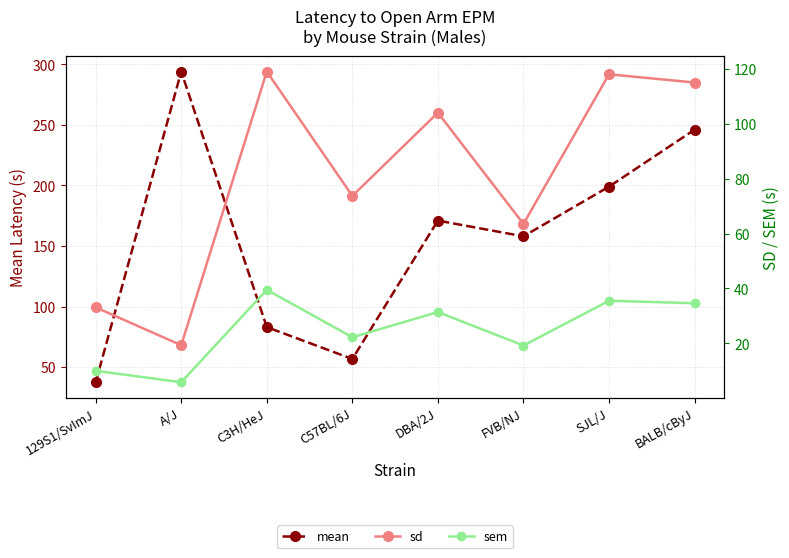

What is the maximum value for sem?

39.5